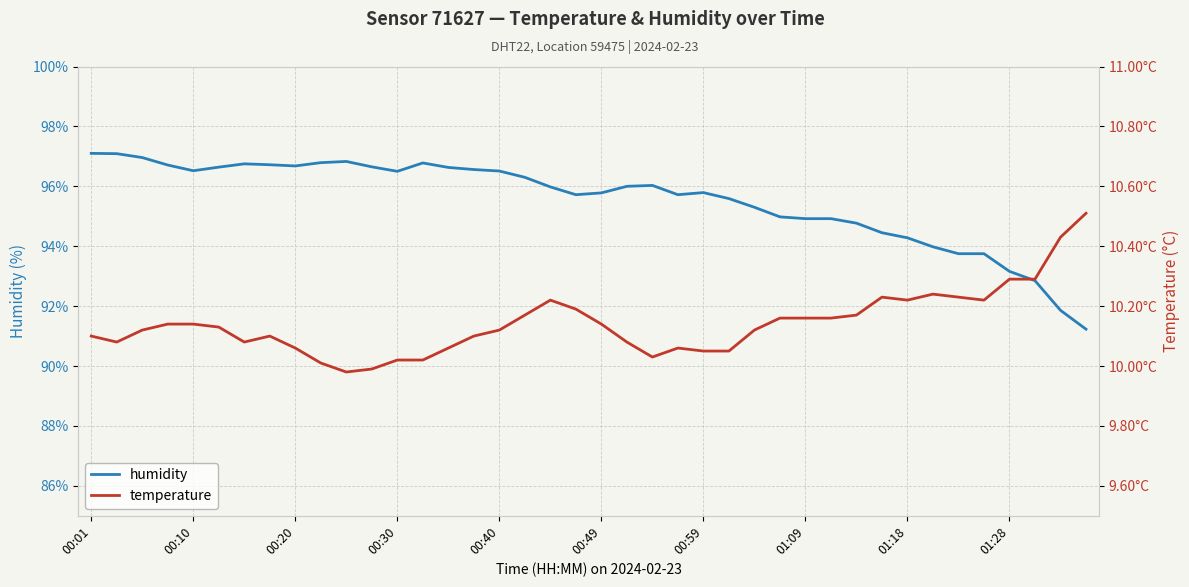

Reading left to right, extract all data points from this chart.

humidity: 97.1	97.1	97.0	96.7	96.5	96.6	96.8	96.7	96.7	96.8	96.8	96.7	96.5	96.8	96.6	96.6	96.5	96.3	96.0	95.7	95.8	96.0	96.0	95.7	95.8	95.6	95.3	95.0	94.9	94.9	94.8	94.5	94.3	94.0	93.8	93.8	93.2	92.8	91.9	91.2
temperature: 10.1	10.1	10.1	10.1	10.1	10.1	10.1	10.1	10.1	10.0	10.0	10.0	10.0	10.0	10.1	10.1	10.1	10.2	10.2	10.2	10.1	10.1	10.0	10.1	10.1	10.1	10.1	10.2	10.2	10.2	10.2	10.2	10.2	10.2	10.2	10.2	10.3	10.3	10.4	10.5